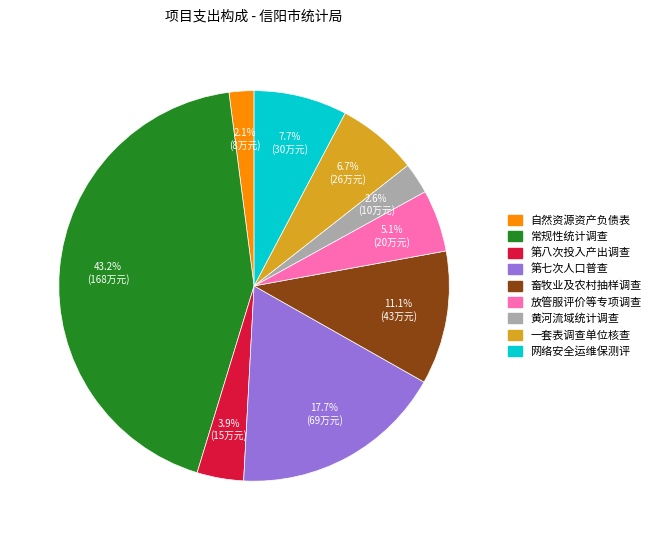

Does any single category account for the majority?

No